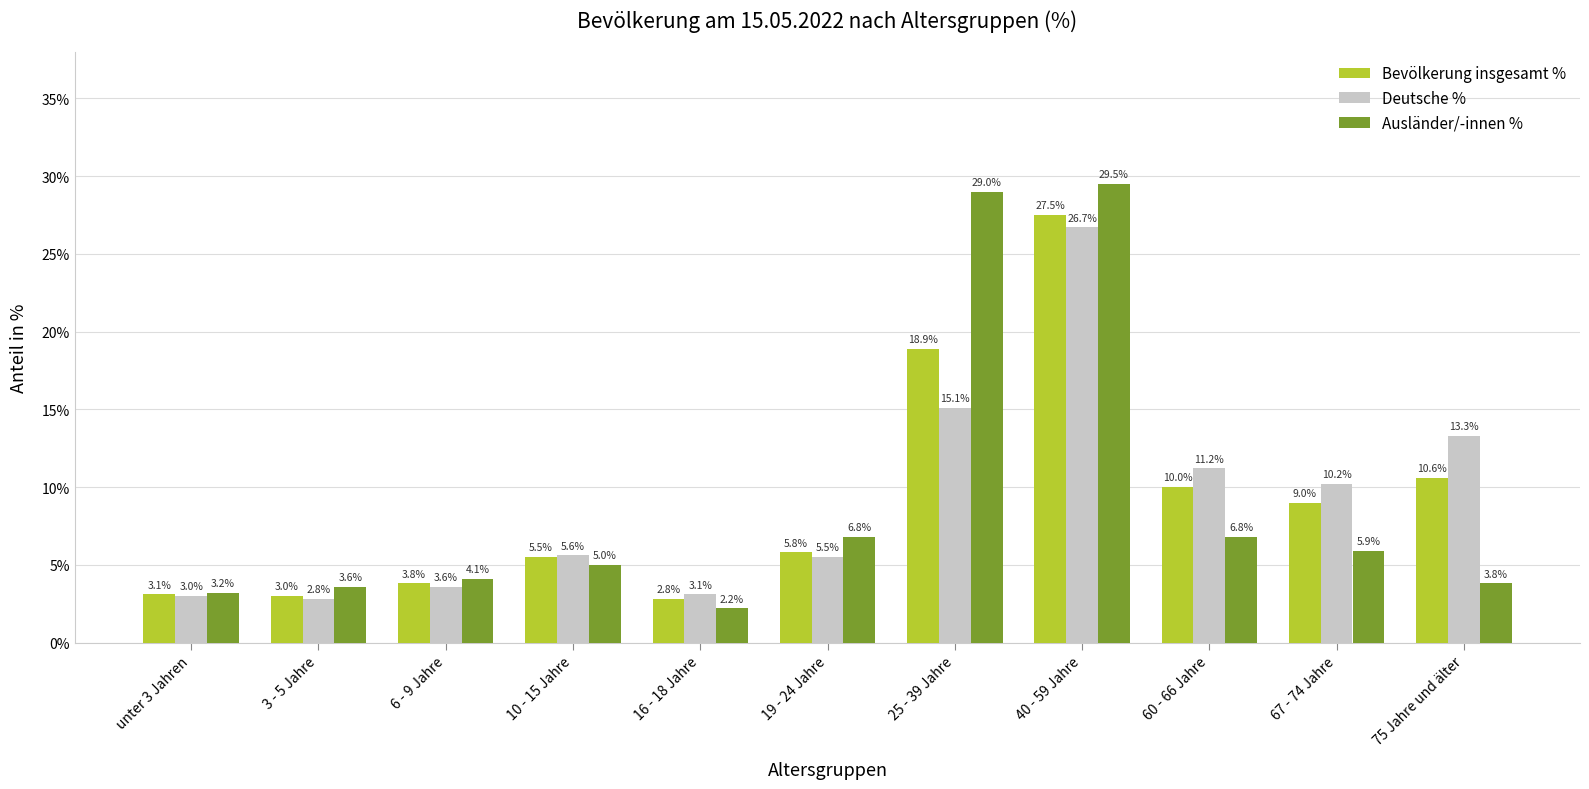

What is the label of the 7th bar from the right?

16 - 18 Jahre